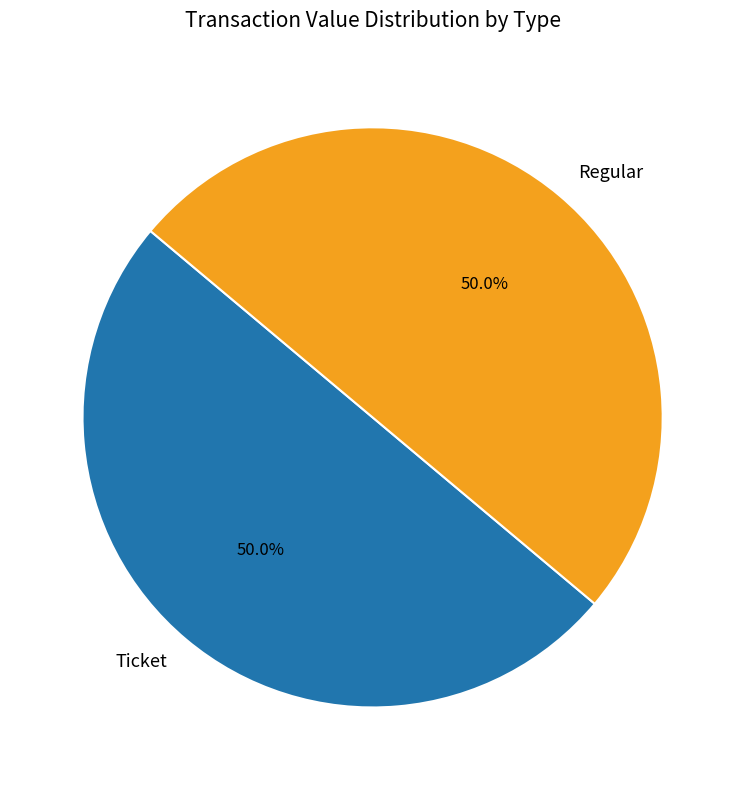

What is the ratio of the value at Ticket to the value at Regular?

1.0